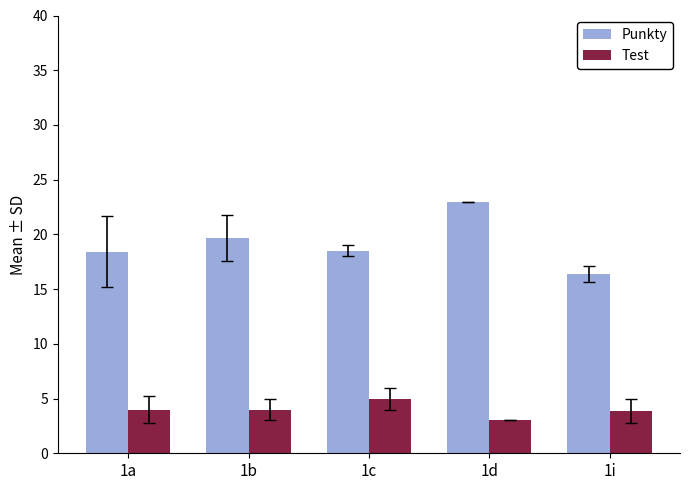

What is the greatest value displayed?

23.0